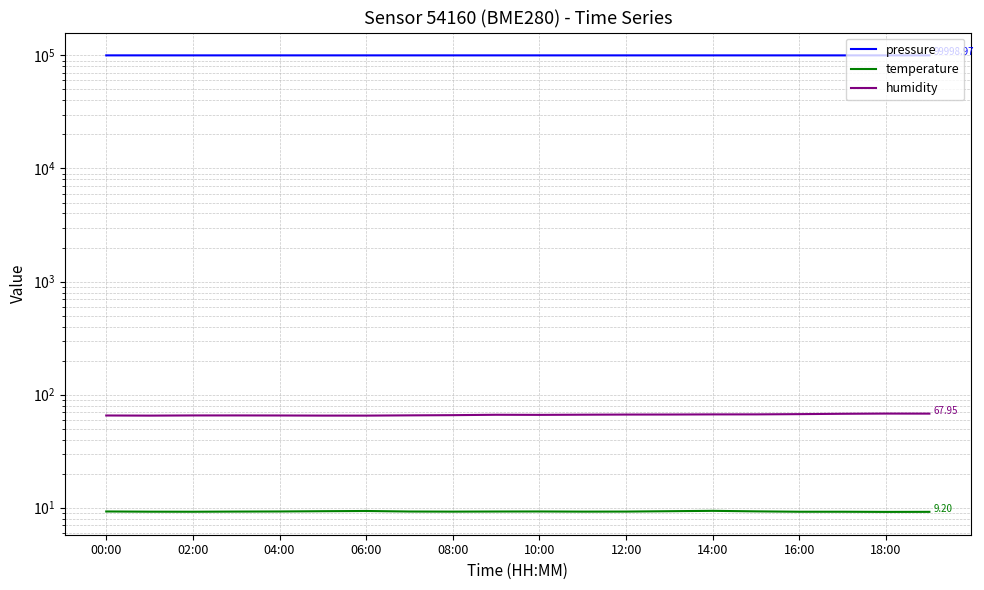

Is it true that temperature equals 9.3 at 15?

True